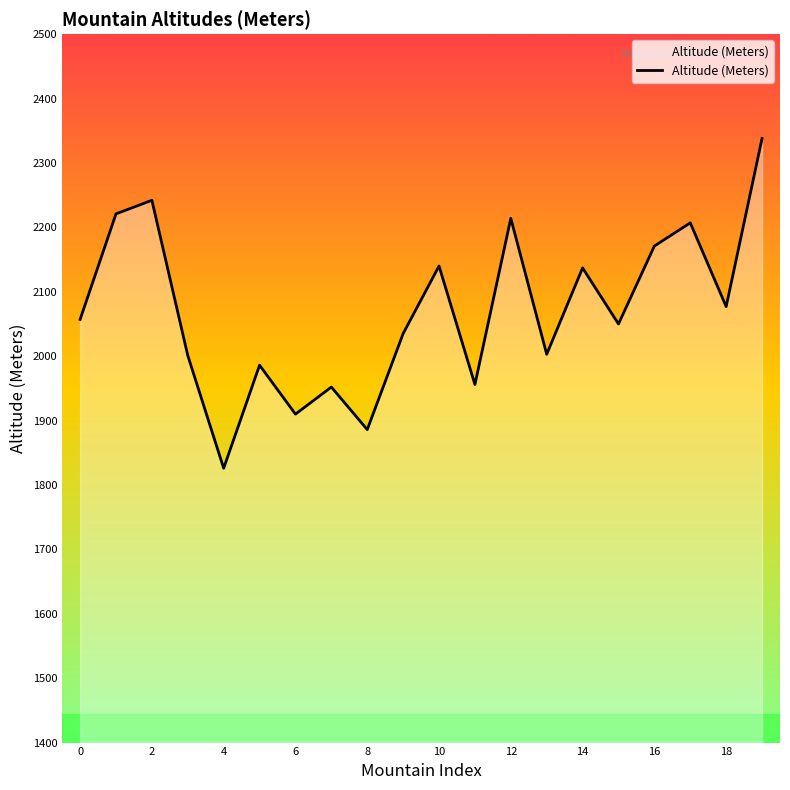

How many values are below 2057?

10